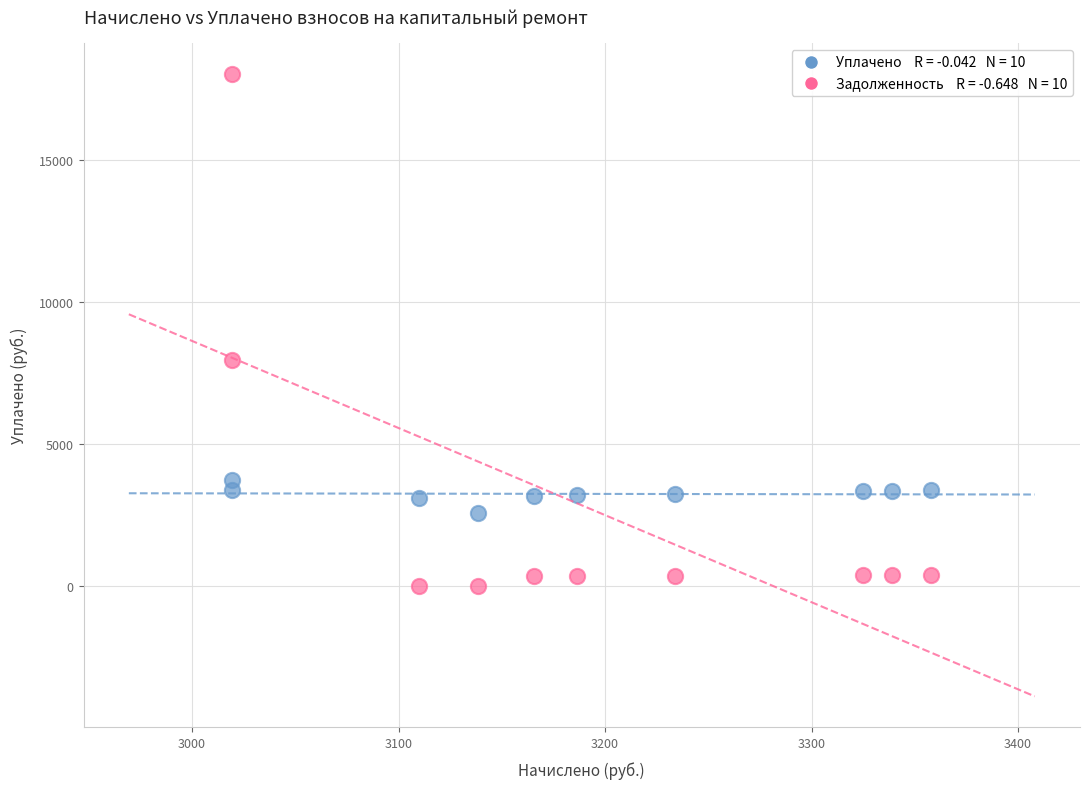

Across all data points, what is the range of X values (max minus min)?

338.7